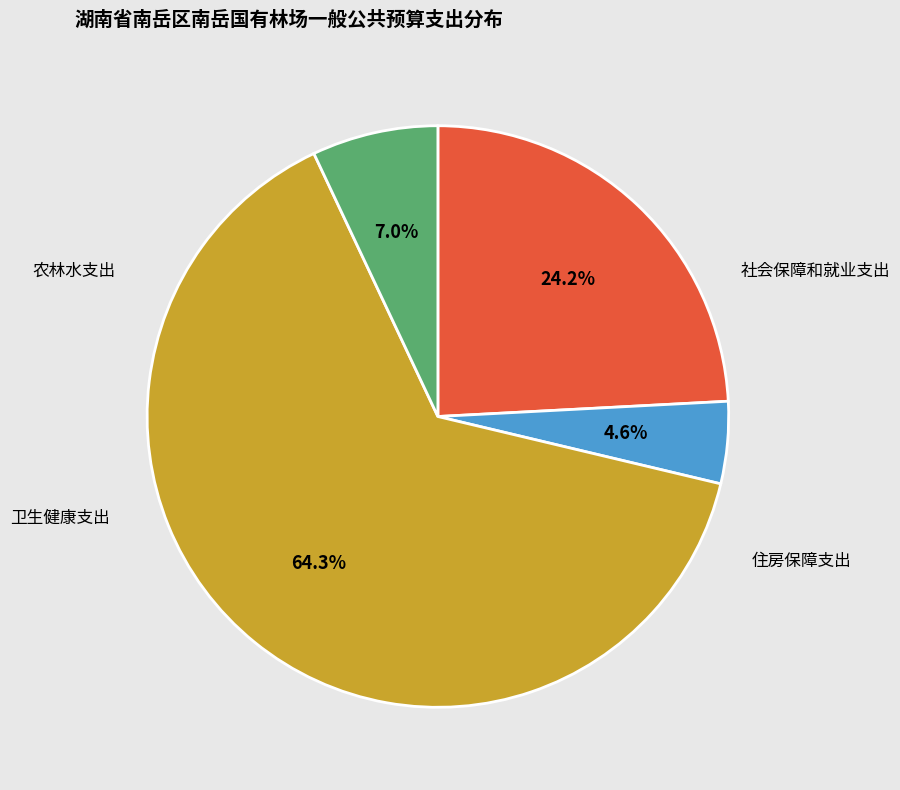

To the nearest percent, what portion does 住房保障支出 represent?

7%